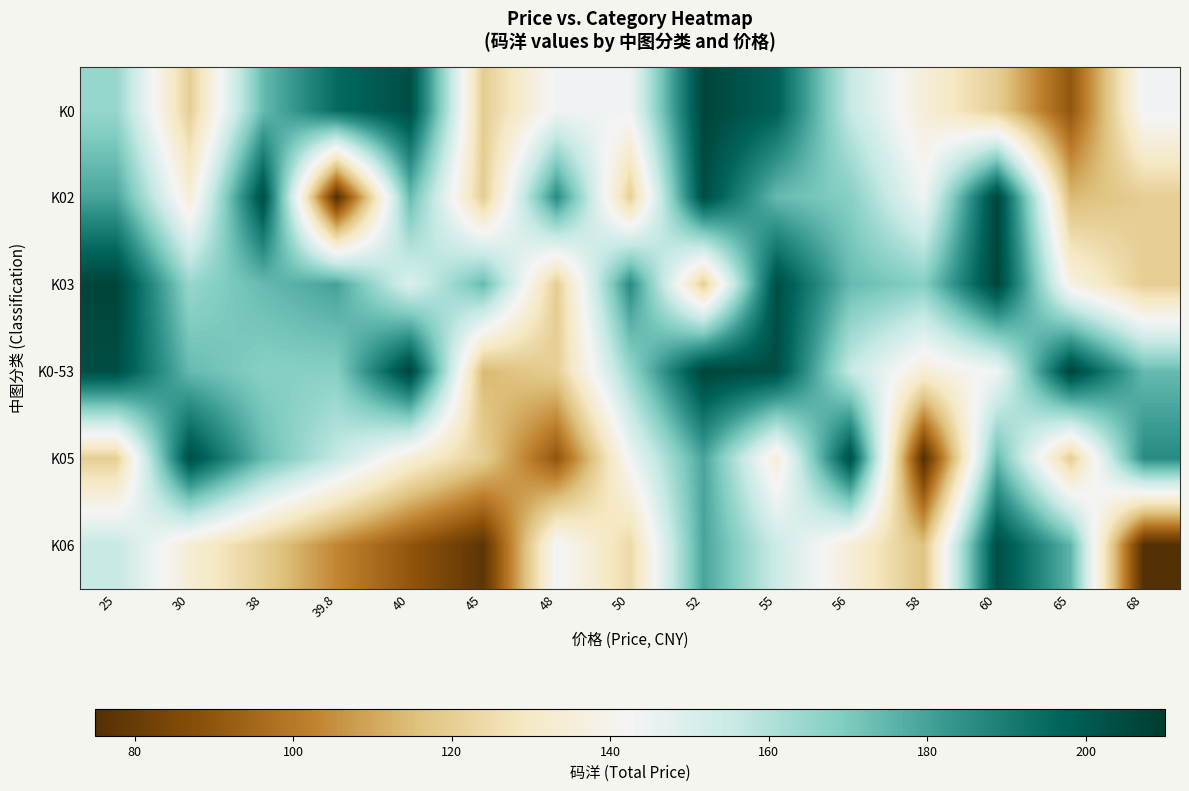

At how many categories does at least one series exceed 183?

13